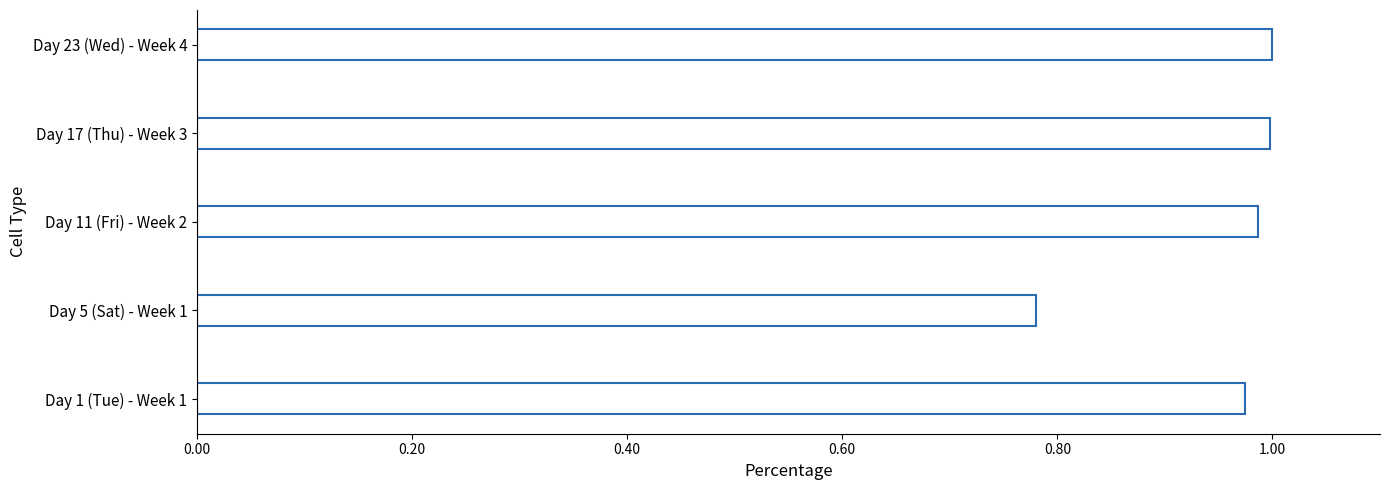

Is it true that the value at Day 5 (Sat) - Week 1 is 0.5?

False